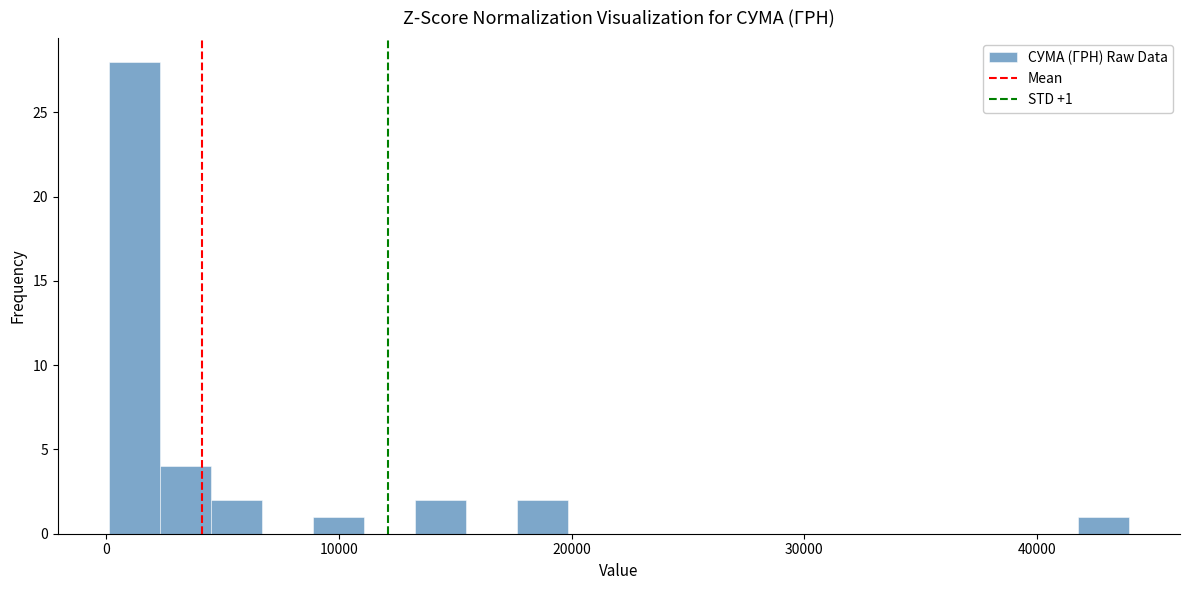

Read against the x-axis, roughly where is the centre of the tallest bar?

1000